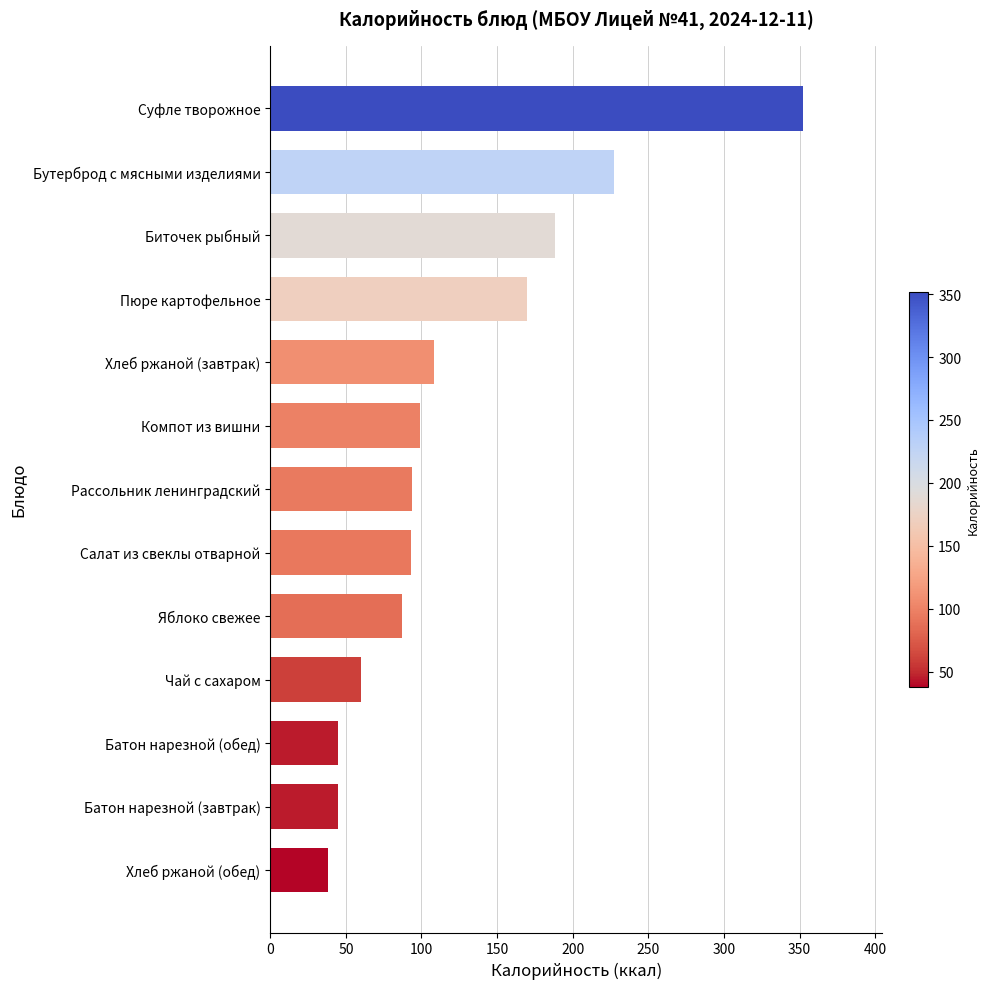

How many data points are less than 94?

6